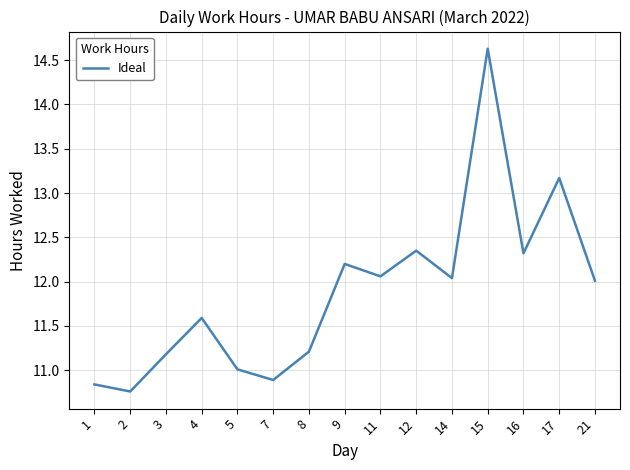

Which category has the highest value across all series?

15